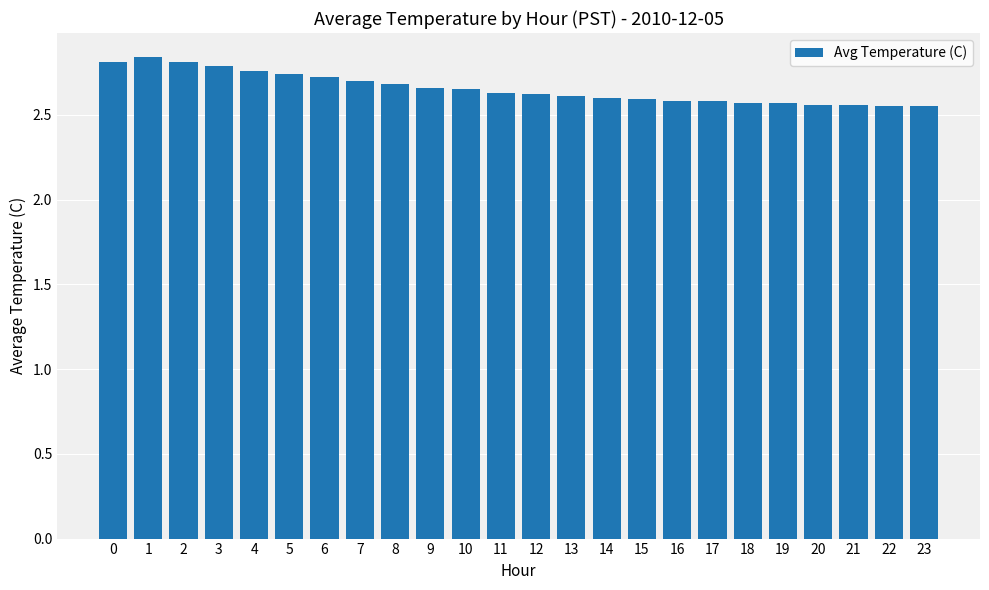

What is the change in value from 10 to 18?

-0.1